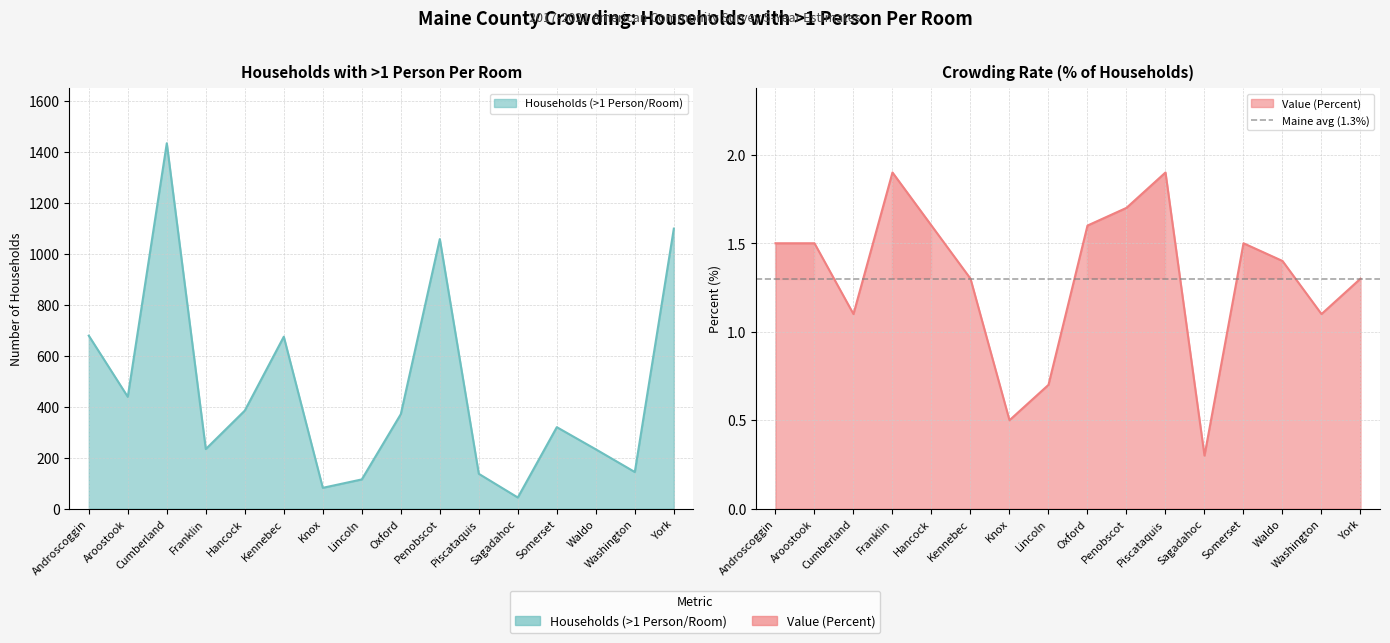

List the labels in order of Value (Percent) value, smallest first.

Sagadahoc, Knox, Lincoln, Cumberland, Washington, Kennebec, York, Waldo, Androscoggin, Aroostook, Somerset, Hancock, Oxford, Penobscot, Franklin, Piscataquis